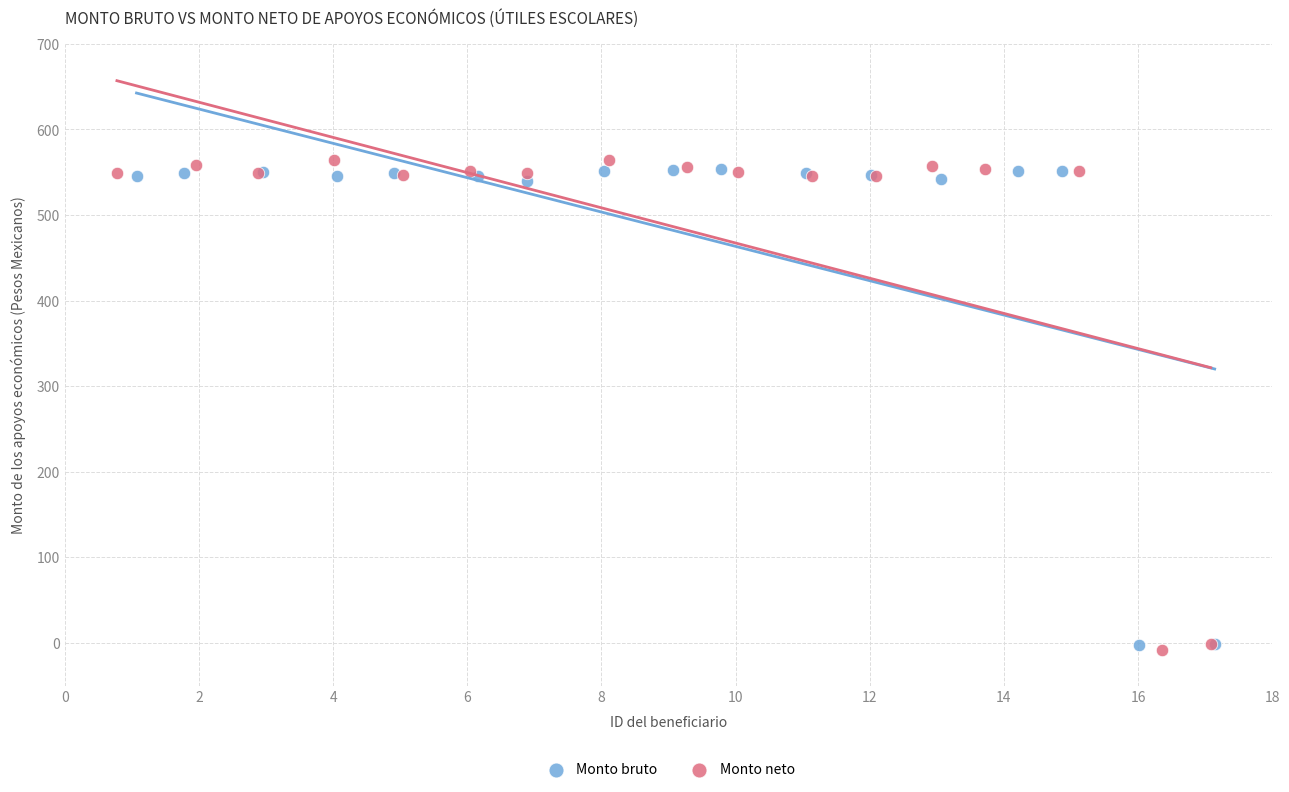

What are all the series names shown in the legend?

Monto bruto, Monto neto